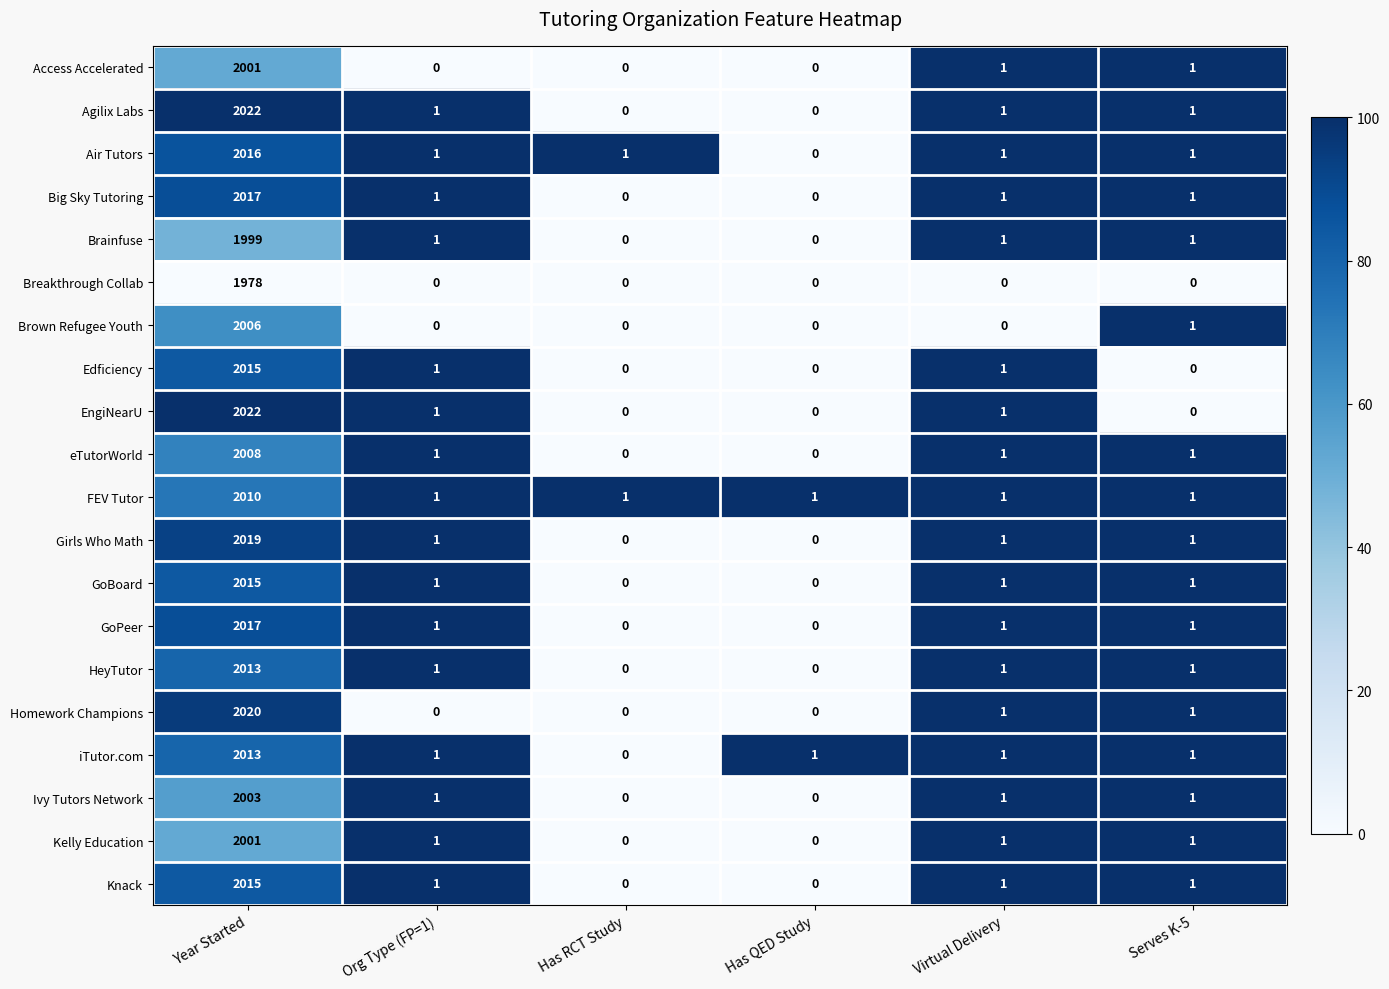

Which series has the largest total across all categories?

Agilix Labs